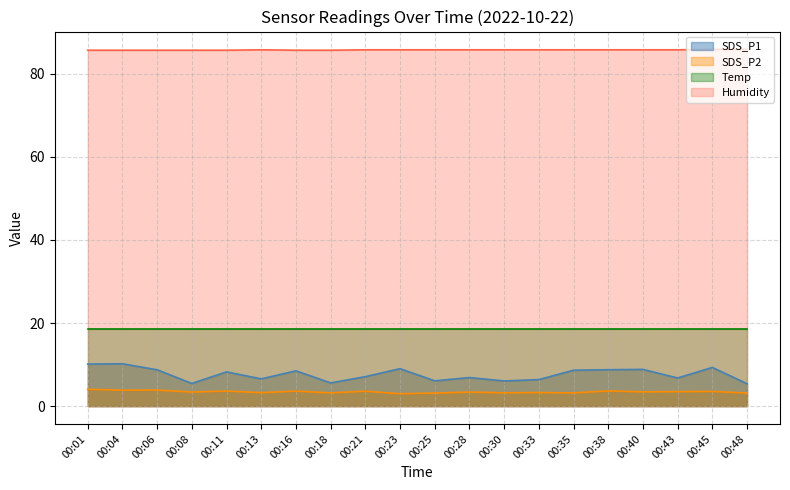

At 00:06, list the series in order from smallest to largest.

SDS_P2, SDS_P1, Temp, Humidity